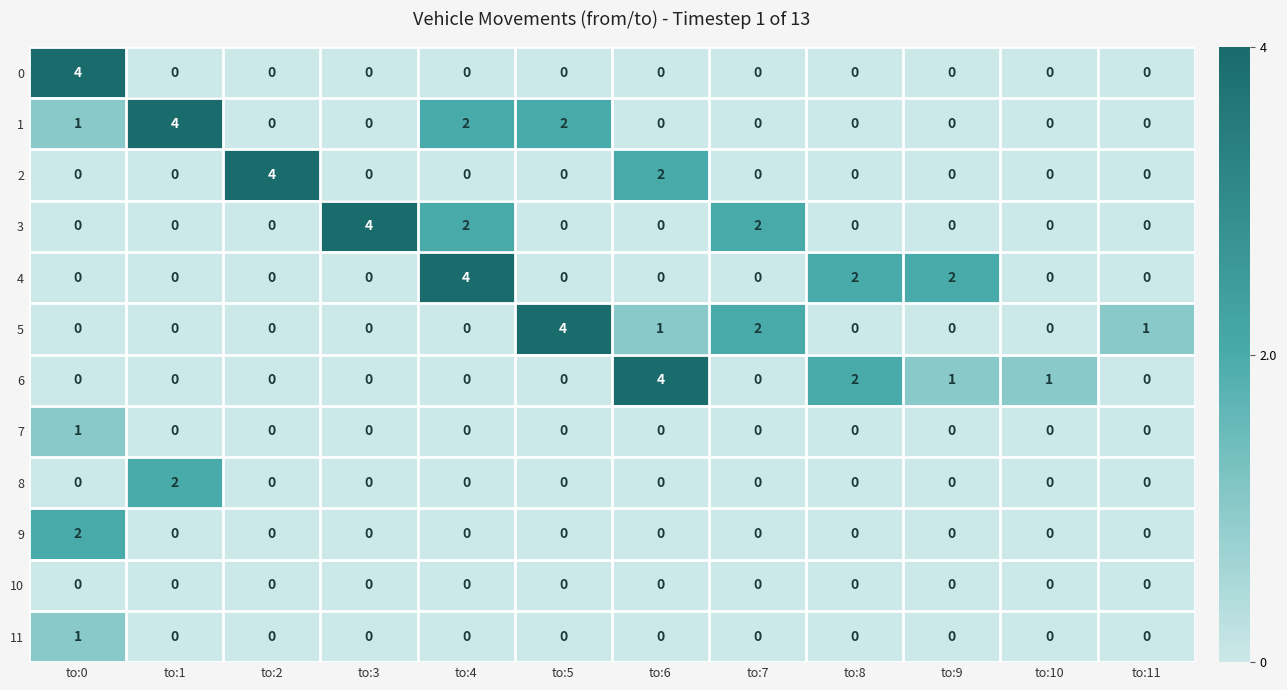

What is the sum of the 2 values at to:6 and to:2?

6